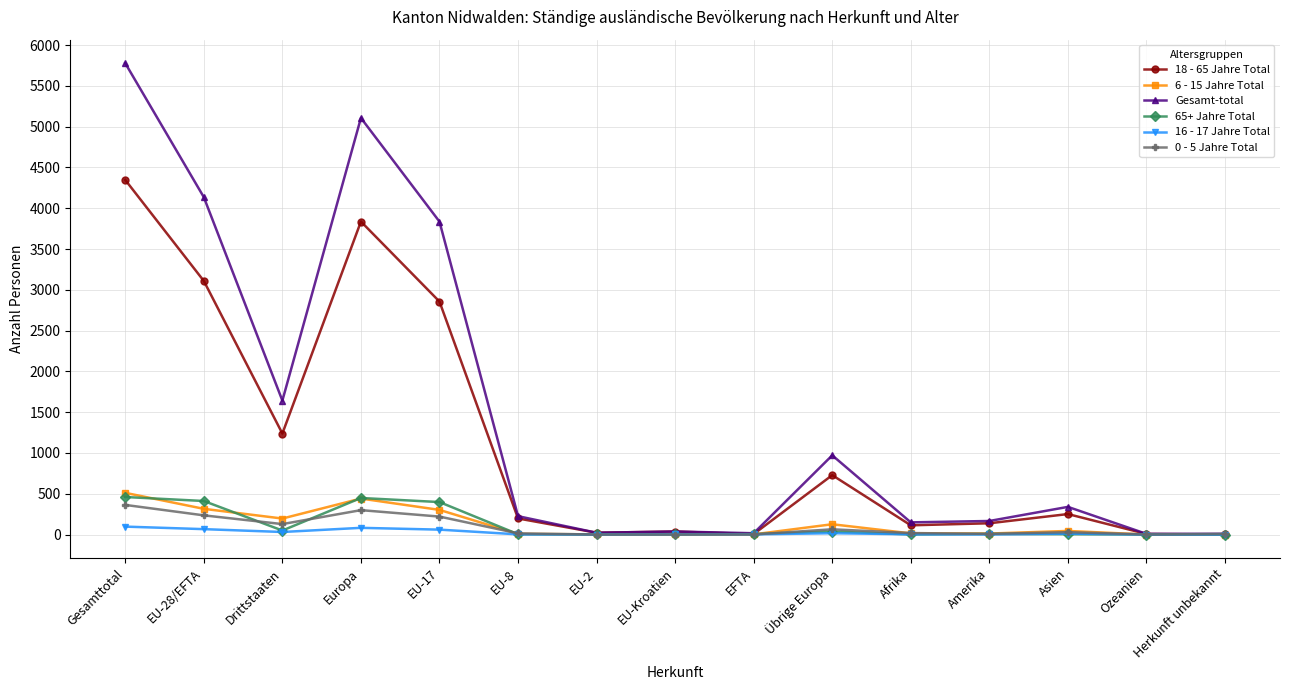

Which category has the highest value in the 0 - 5 Jahre Total series?

Gesamttotal